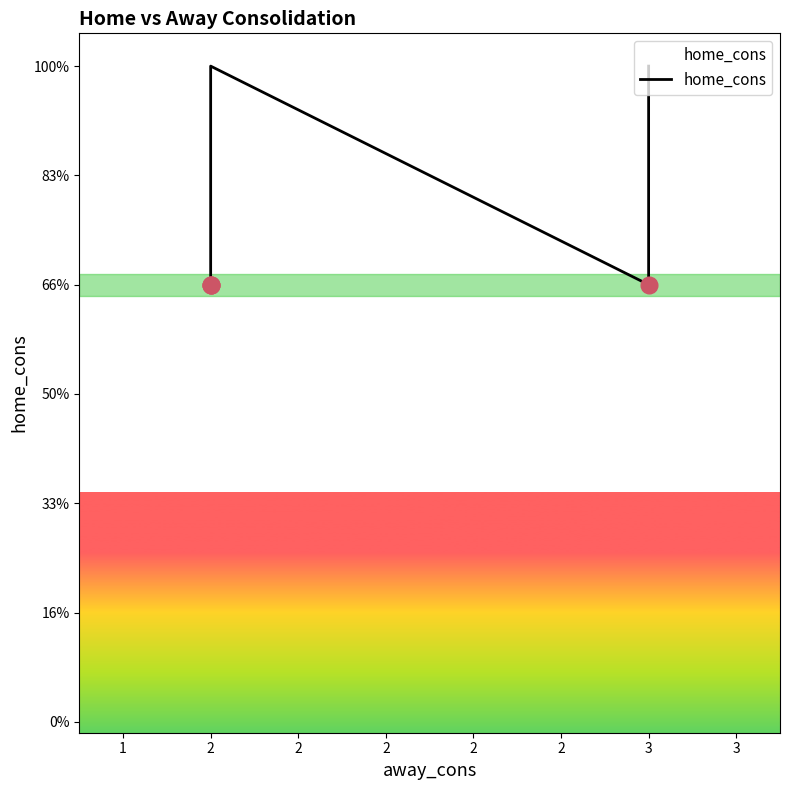

True or false: the data shows 3 at 3.

True